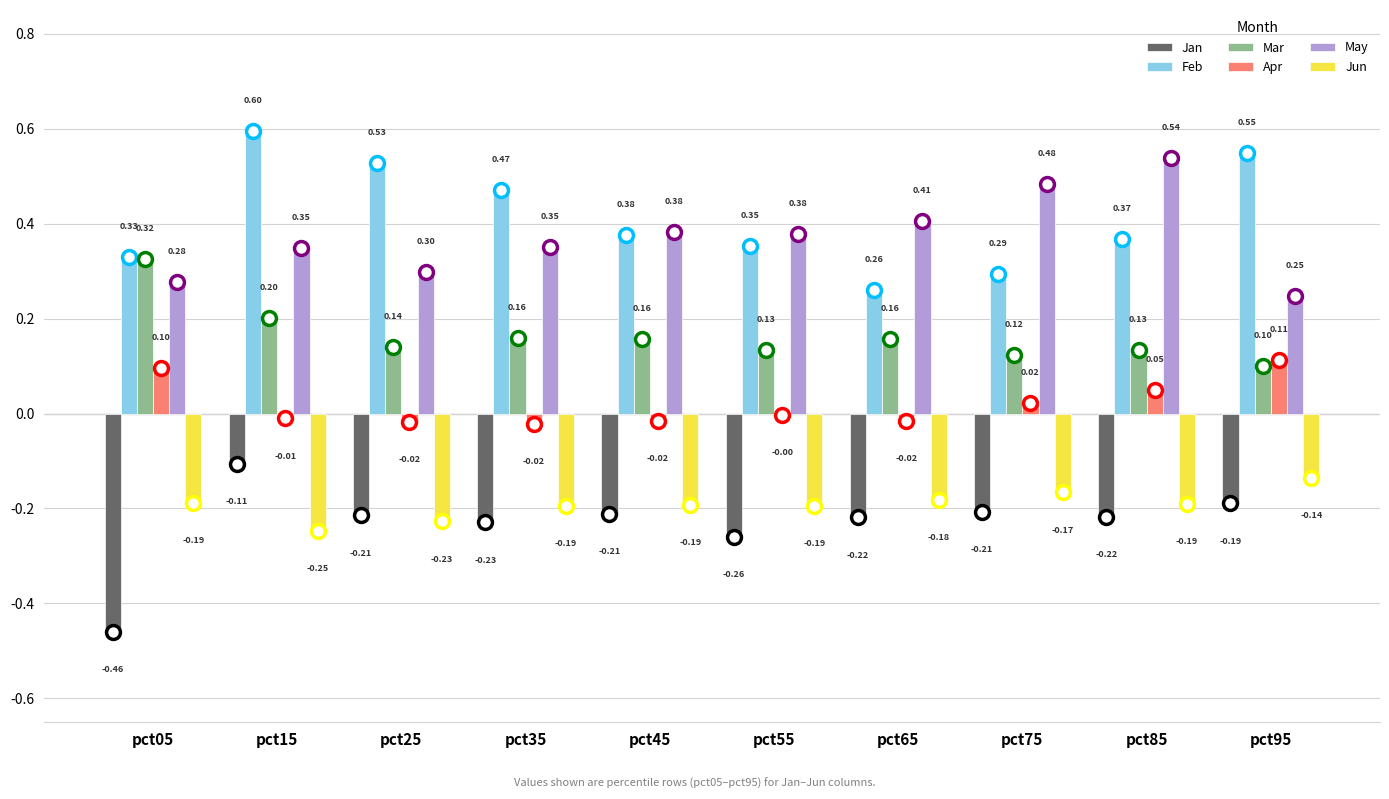

What is the sum of all Apr values?

0.2